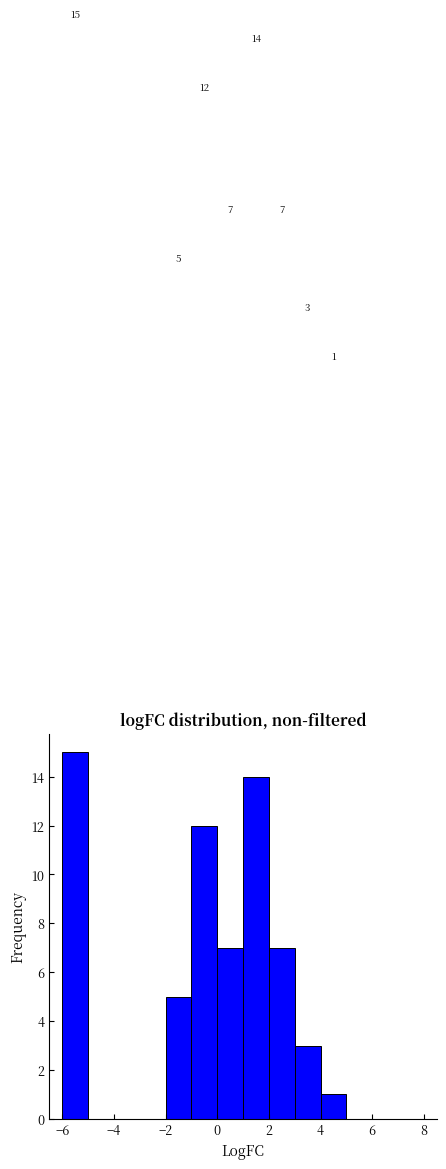

Which range on the x-axis has the tallest bar?

-6 to -5